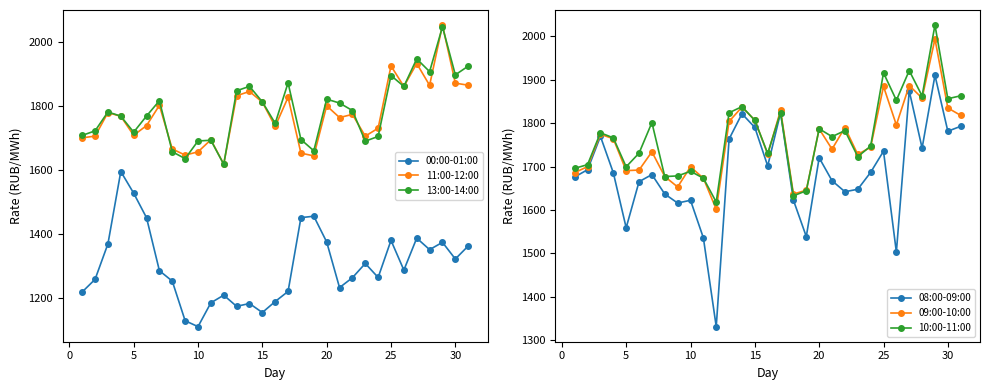

True or false: 13:00-14:00 has more than 2 points higher than both neighbors.

True